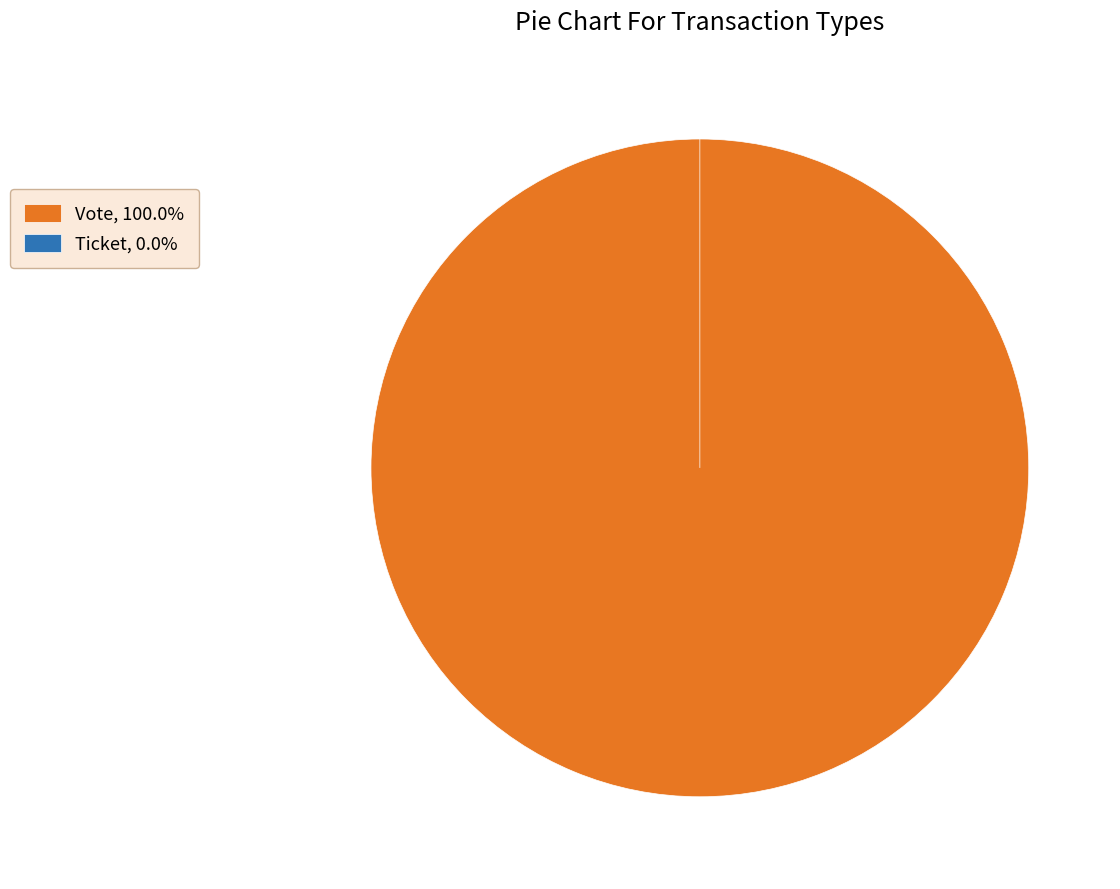

What is the largest slice in the pie chart?

Vote